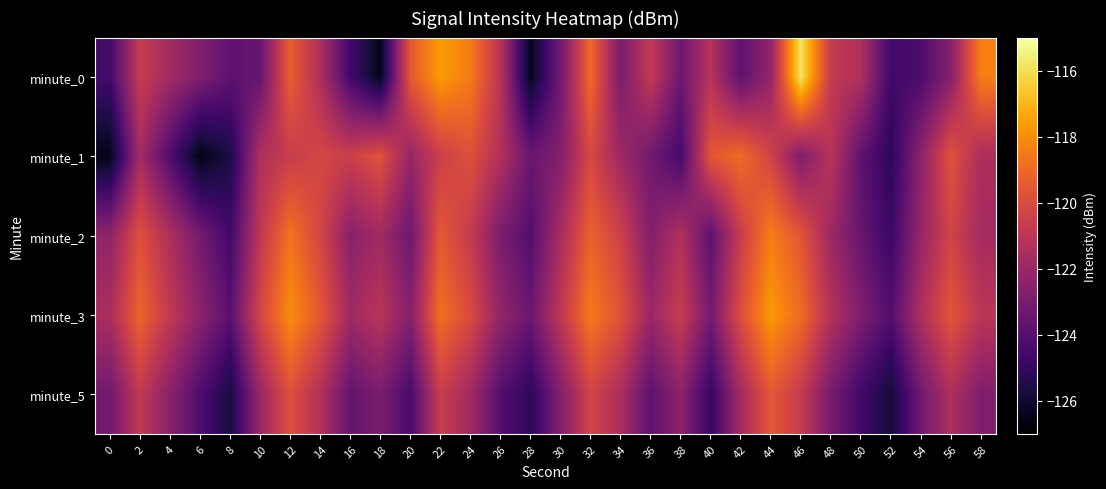

Reading left to right, what are all the values shown in this chart?

minute_0: 0=-124.5	2=-120.6	4=-121.8	6=-122.8	8=-123.8	10=-123.5	12=-119.3	14=-121.4	16=-124.6	18=-126.4	20=-119.5	22=-117.7	24=-118.5	26=-121.1	28=-126.4	30=-123.2	32=-118.9	34=-122.9	36=-120.8	38=-123.3	40=-121.2	42=-123.8	44=-122.2	46=-115.8	48=-120.7	50=-121.4	52=-124.6	54=-124.3	56=-122.6	58=-118.4
minute_1: 0=-126.5	2=-121.7	4=-124.2	6=-126.6	8=-125.6	10=-121.4	12=-120.6	14=-120.2	16=-120.5	18=-119.7	20=-122.1	22=-120.5	24=-119.8	26=-121.3	28=-123.4	30=-122.7	32=-120.1	34=-121.9	36=-123.2	38=-124.5	40=-119.6	42=-118.9	44=-120.3	46=-122.8	48=-121.1	50=-123.7	52=-125.2	54=-122.4	56=-119.7	58=-121.5
minute_2: 0=-122.3	2=-119.8	4=-121.4	6=-123.1	8=-124.6	10=-120.9	12=-118.7	14=-120.2	16=-122.5	18=-121.8	20=-123.3	22=-119.5	24=-120.7	26=-122.9	28=-124.1	30=-121.6	32=-119.2	34=-120.4	36=-122.7	38=-121.3	40=-123.8	42=-120.6	44=-118.4	46=-119.6	48=-121.9	50=-123.5	52=-124.8	54=-122.1	56=-120.3	58=-121.7
minute_3: 0=-121.5	2=-119.1	4=-120.8	6=-122.4	8=-123.9	10=-120.2	12=-118.0	14=-119.5	16=-121.8	18=-121.1	20=-122.6	22=-118.8	24=-120.0	26=-122.2	28=-123.4	30=-120.9	32=-118.5	34=-119.7	36=-122.0	38=-120.6	40=-123.1	42=-119.9	44=-117.7	46=-118.9	48=-121.2	50=-122.8	52=-124.1	54=-121.4	56=-119.6	58=-121.0
minute_5: 0=-123.2	2=-120.8	4=-122.5	6=-124.2	8=-125.7	10=-122.0	12=-119.8	14=-121.3	16=-123.6	18=-122.9	20=-124.4	22=-120.6	24=-121.8	26=-124.0	28=-125.2	30=-122.7	32=-120.3	34=-121.5	36=-123.8	38=-122.4	40=-124.9	42=-121.7	44=-119.5	46=-120.7	48=-123.0	50=-124.6	52=-125.9	54=-123.2	56=-121.4	58=-122.8